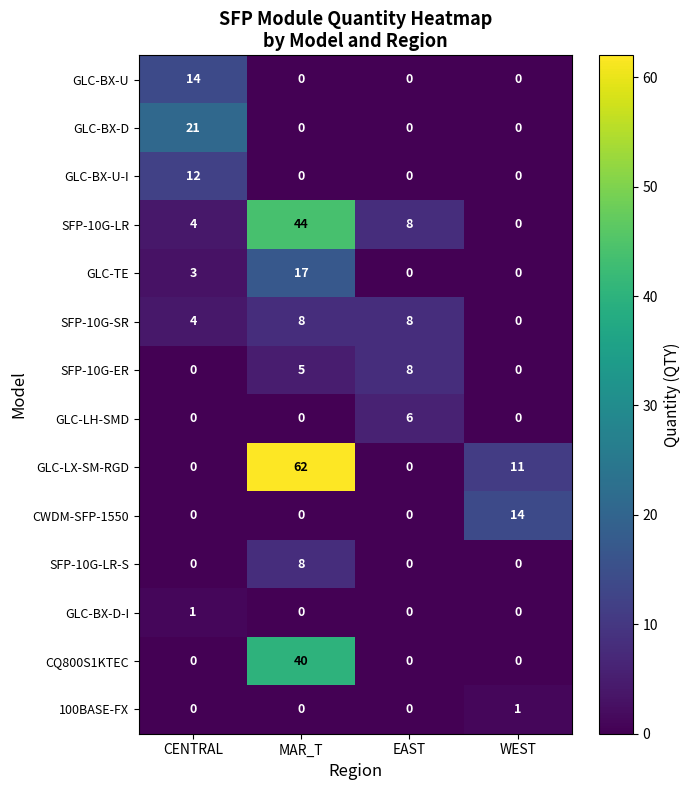

Which series has the widest spread of values?

GLC-LX-SM-RGD